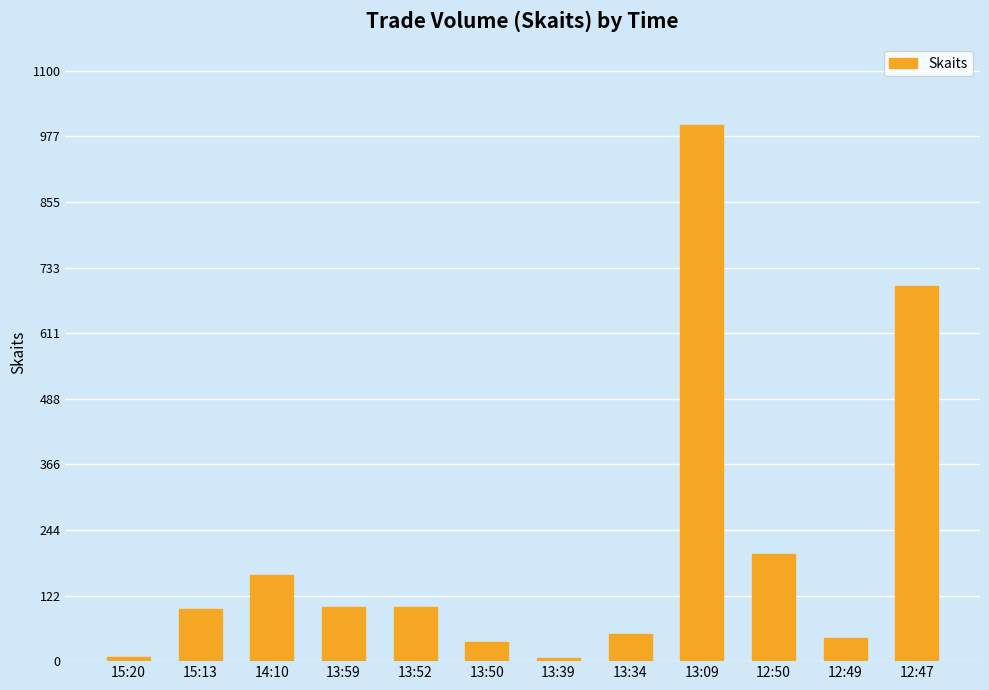

What position from the left is 13:52?

5